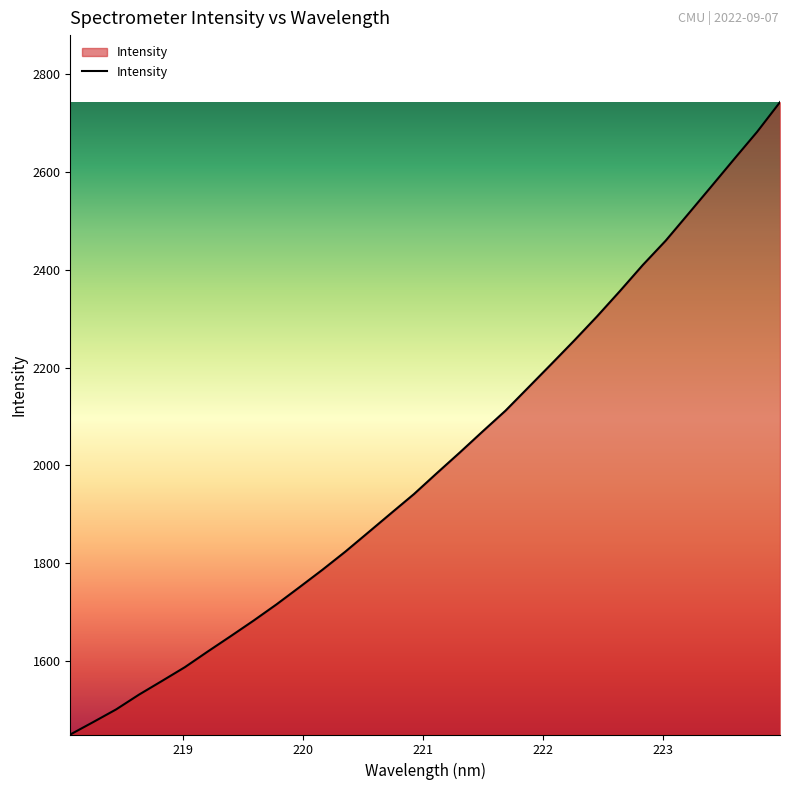

What is the difference between the maximum and minimum values?

1293.9